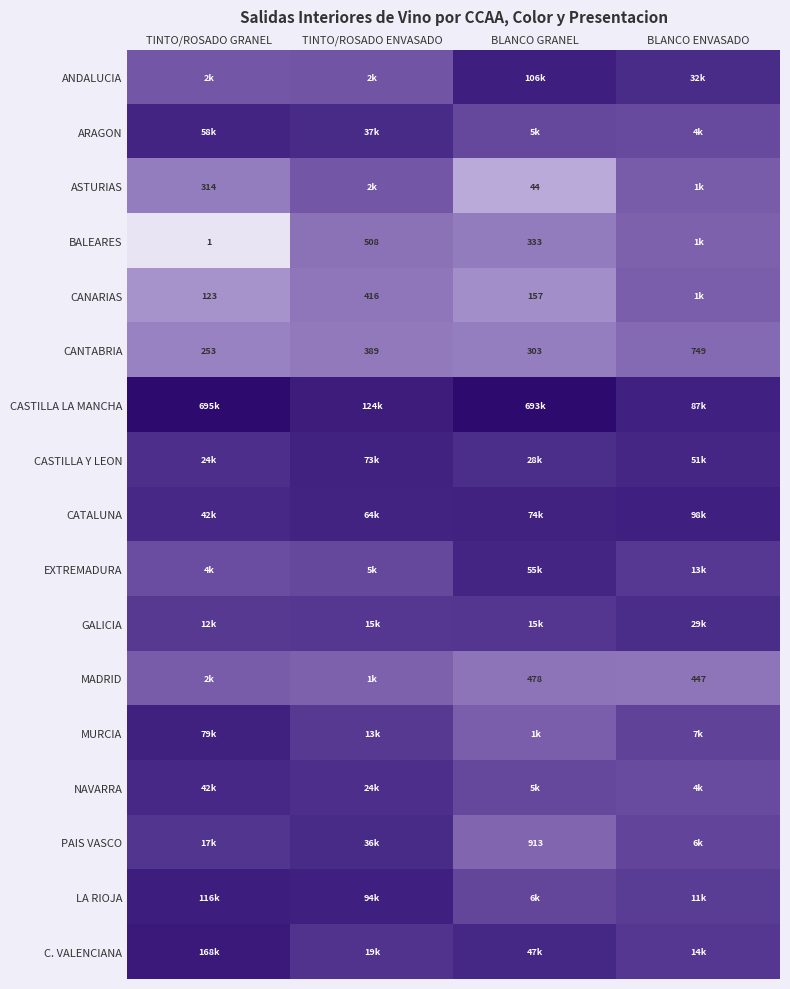

Which category has the lowest value in the CANTABRIA series?

TINTO/ROSADO GRANEL